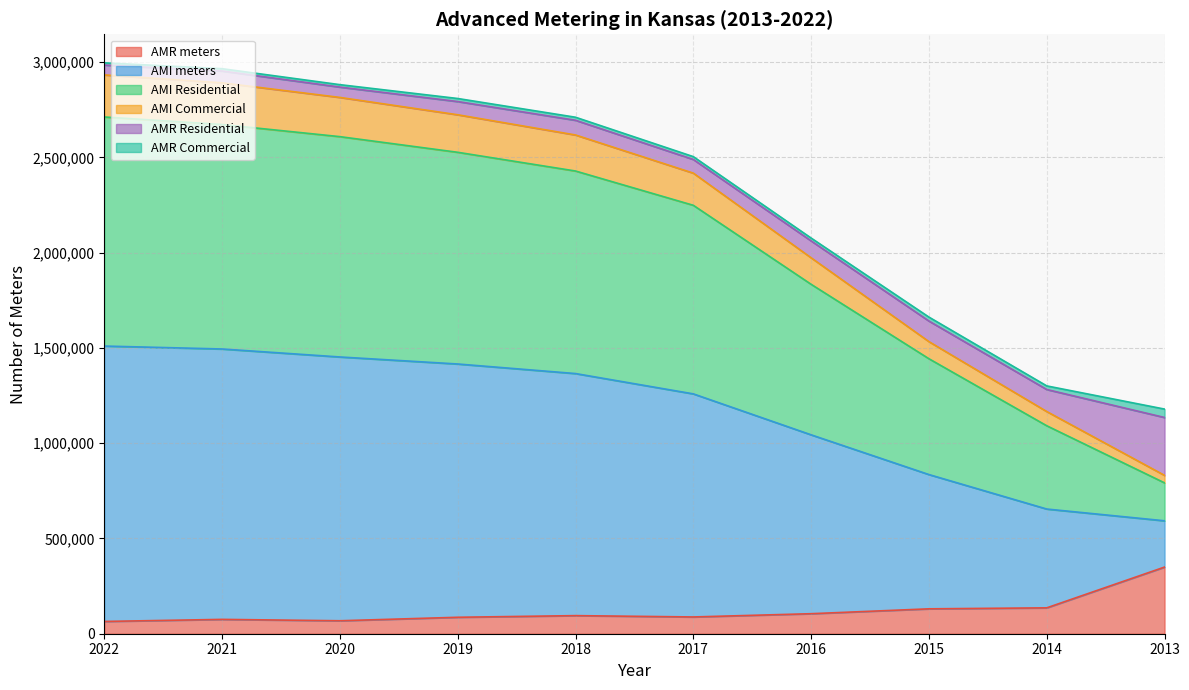

Between 2014 and 2022, which is larger?

2014